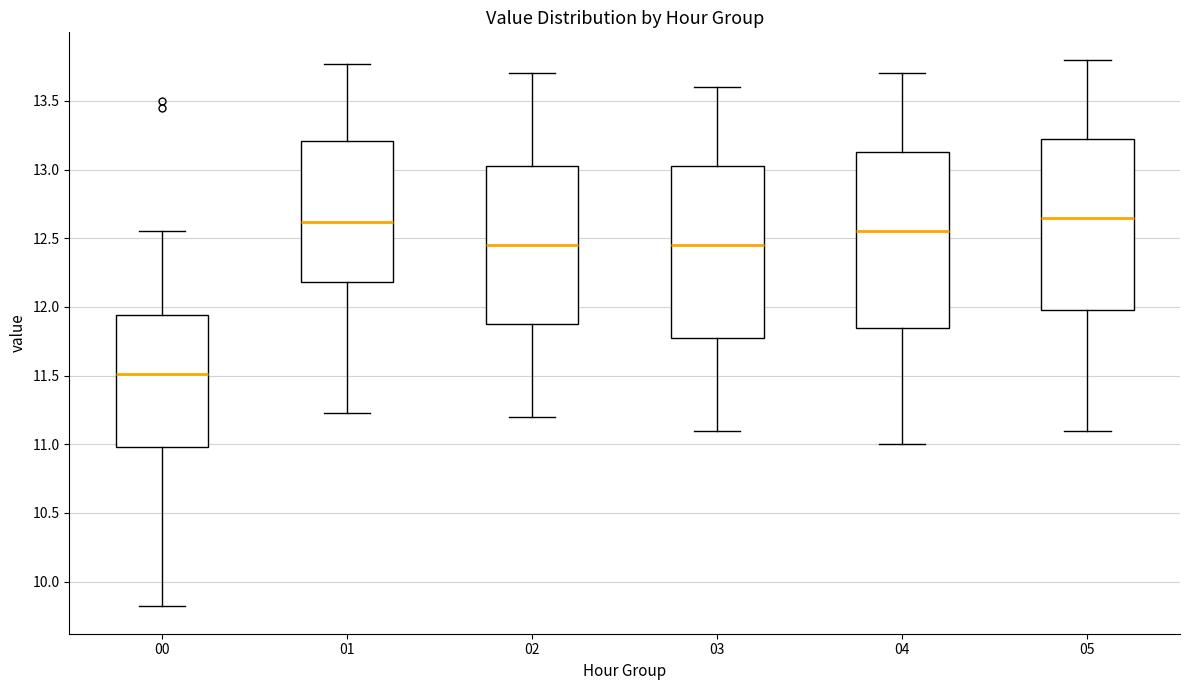

Where is the upper edge of the box at x = 04 on the y-axis? The values are not printed on the chart, so give them approximately, as read against the axis.

13.15